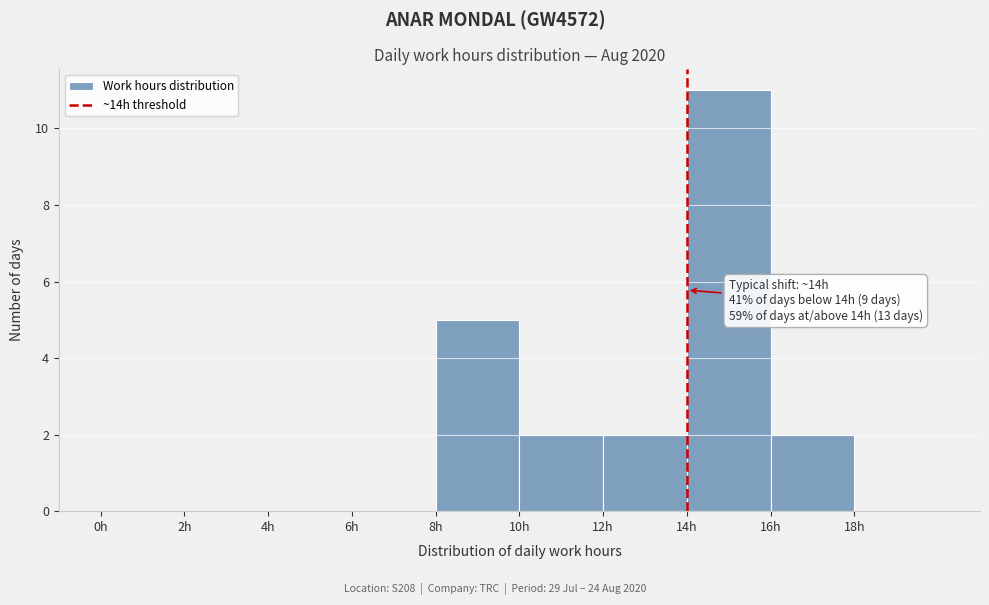

Over which range of the x-axis is the bar tallest?

14 to 16